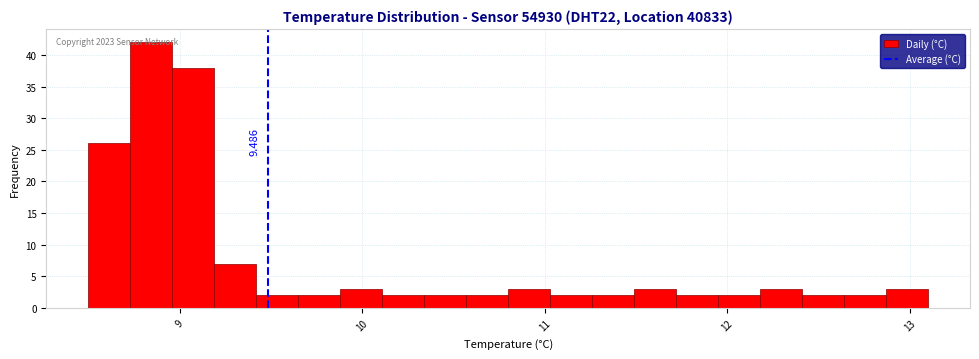

Read against the x-axis, roughly where is the centre of the tallest bar?

8.8